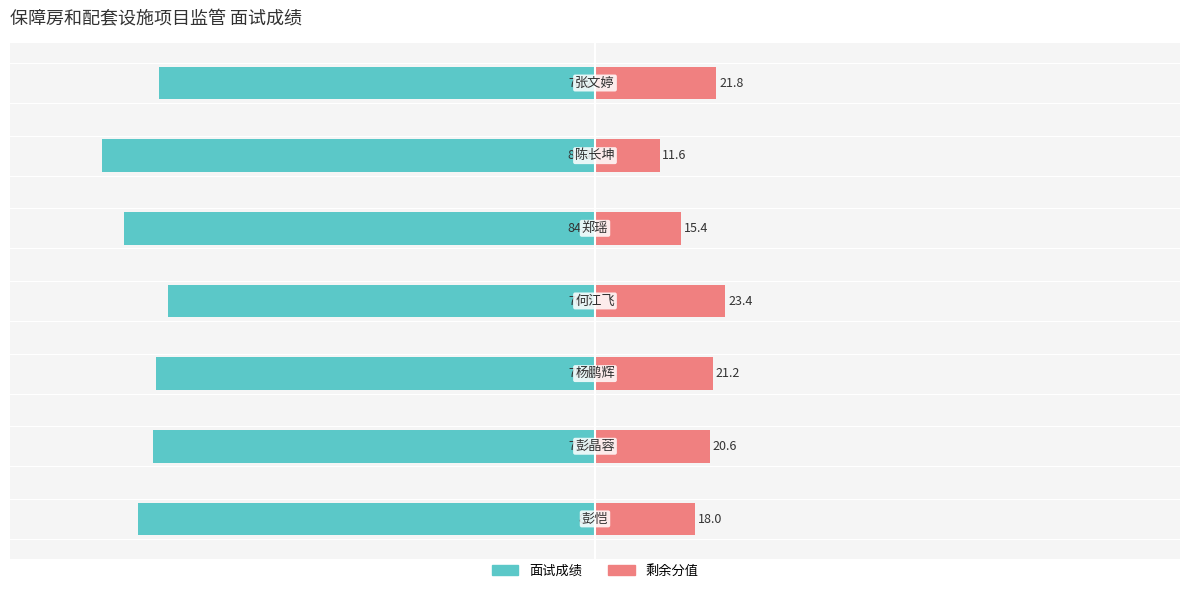

What is the value of the 剩余分值 bar at the 7th from the left?

21.8